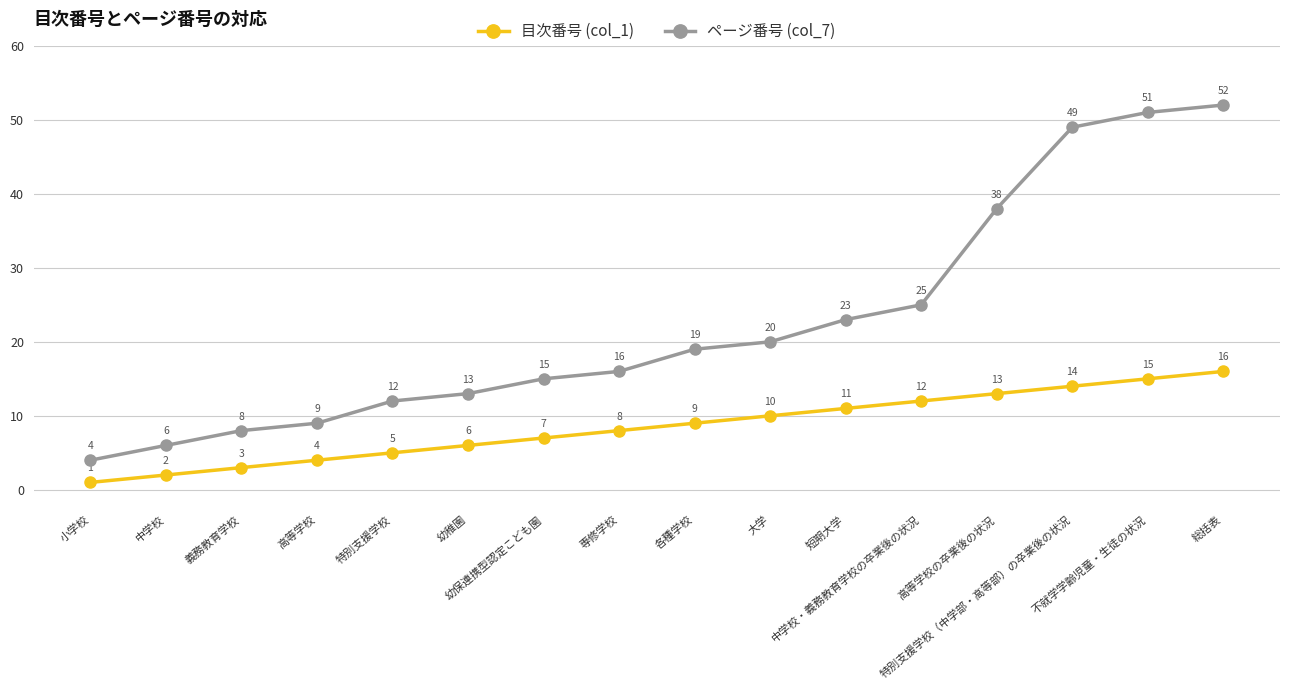

Which category has the highest value across all series?

総括表